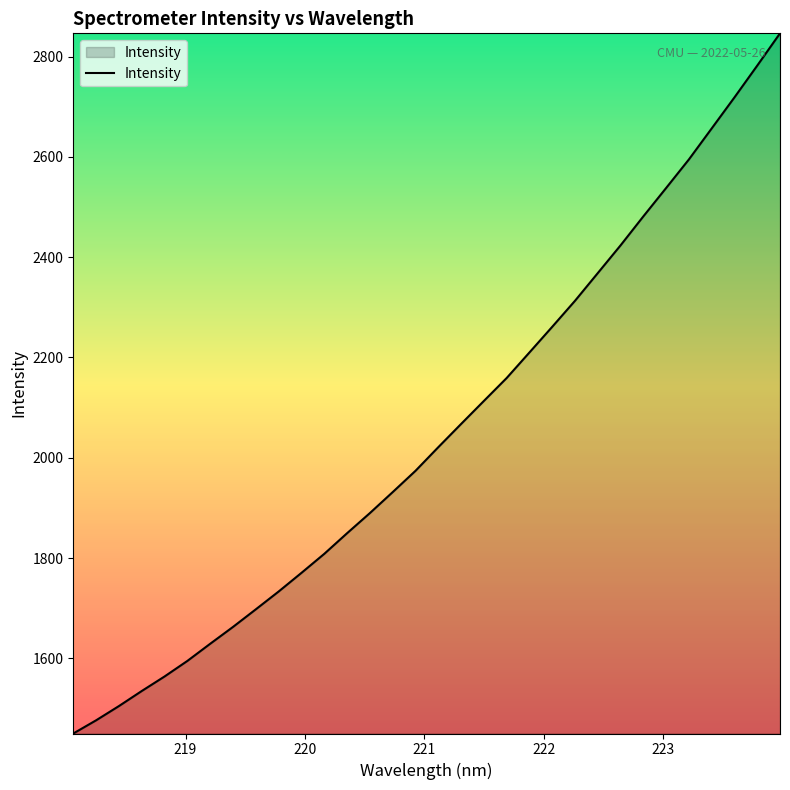

True or false: there are more than 2 points higher than both neighbors.

False